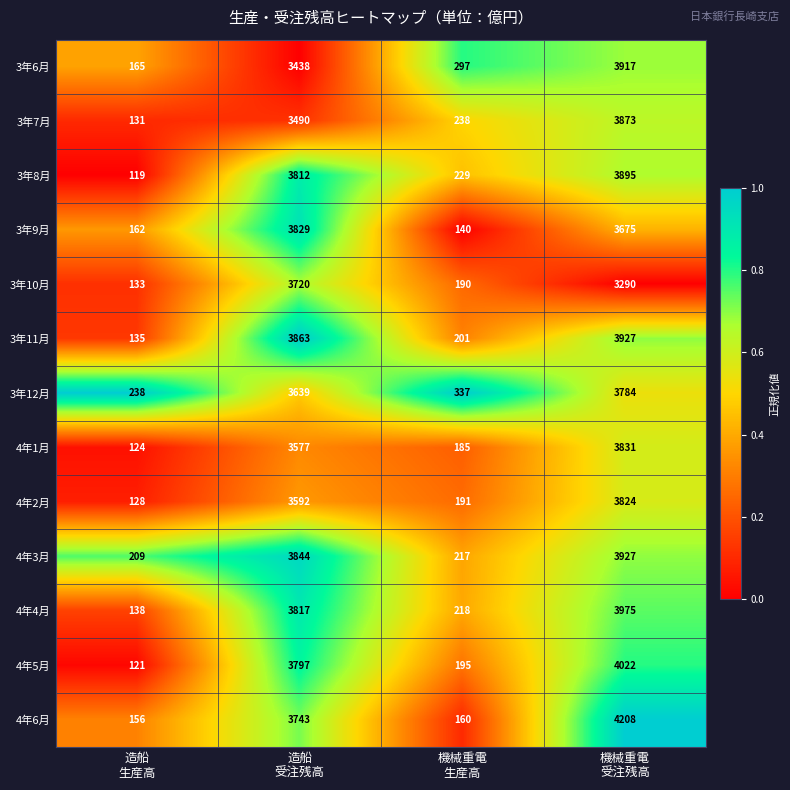

What is the sum of all 3年8月 values?

8055